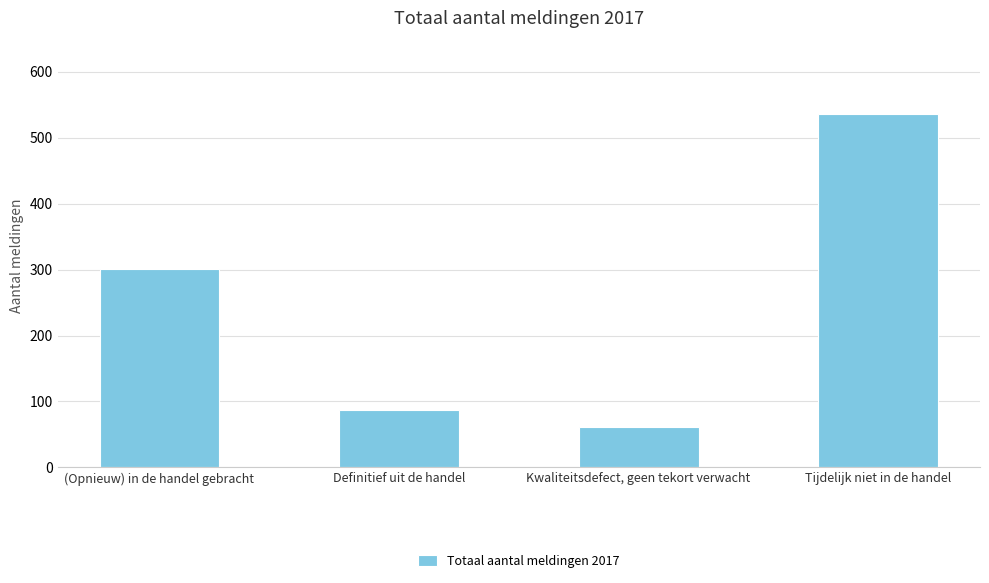

At which label is the value closest to 298?

(Opnieuw) in de handel gebracht